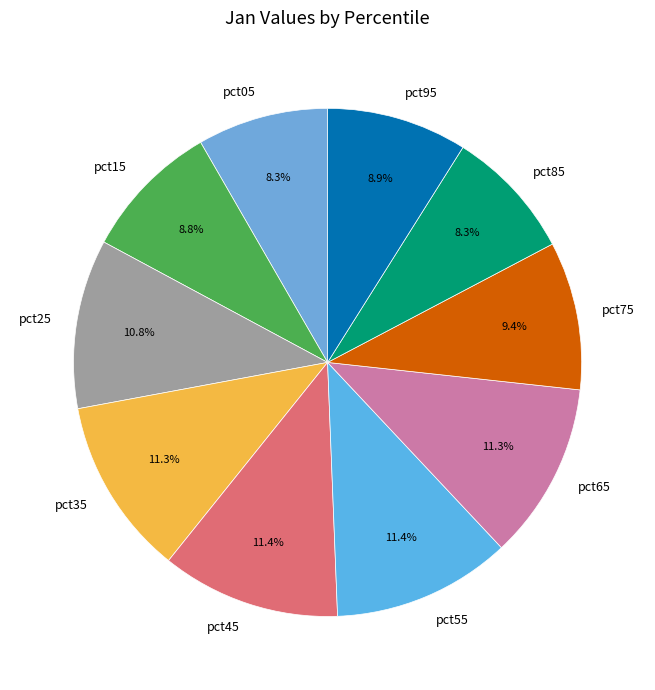

How many segments does this pie chart have?

10